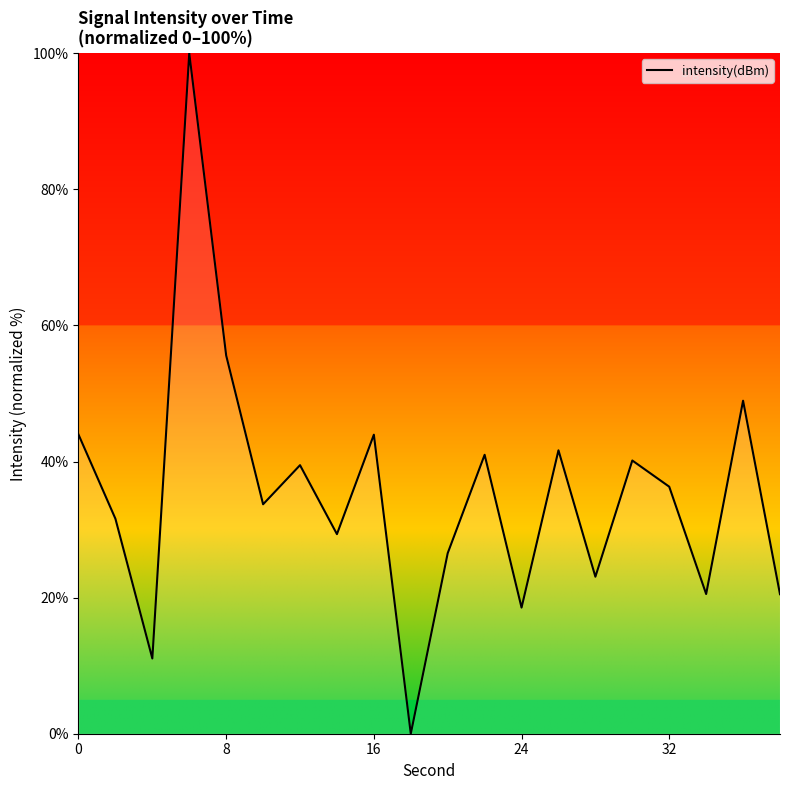

What is the difference between the maximum and minimum values?

100.0